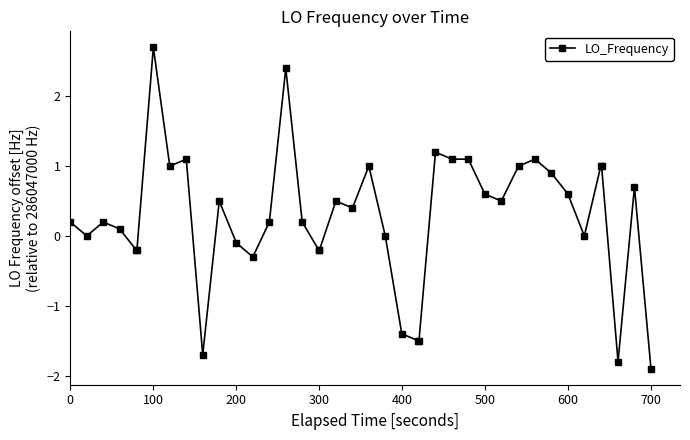

What is the difference between the maximum and second lowest values?

4.5